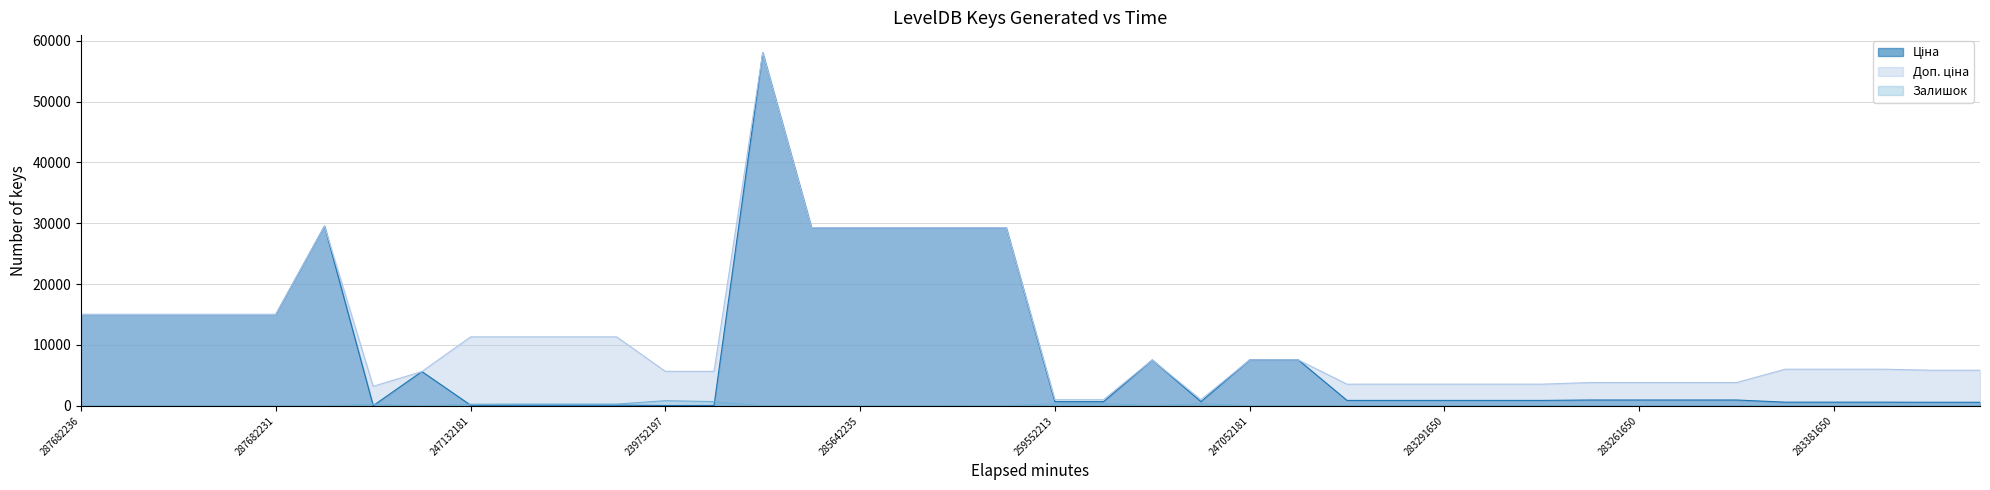

How many lines are shown in the chart?

3